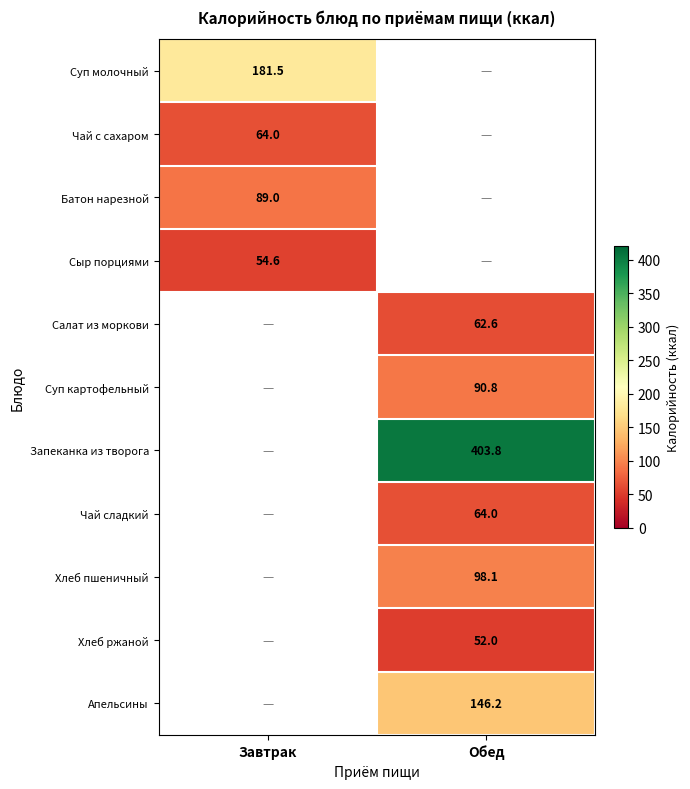

Is it true that Апельсины equals 146.2 at Обед?

True